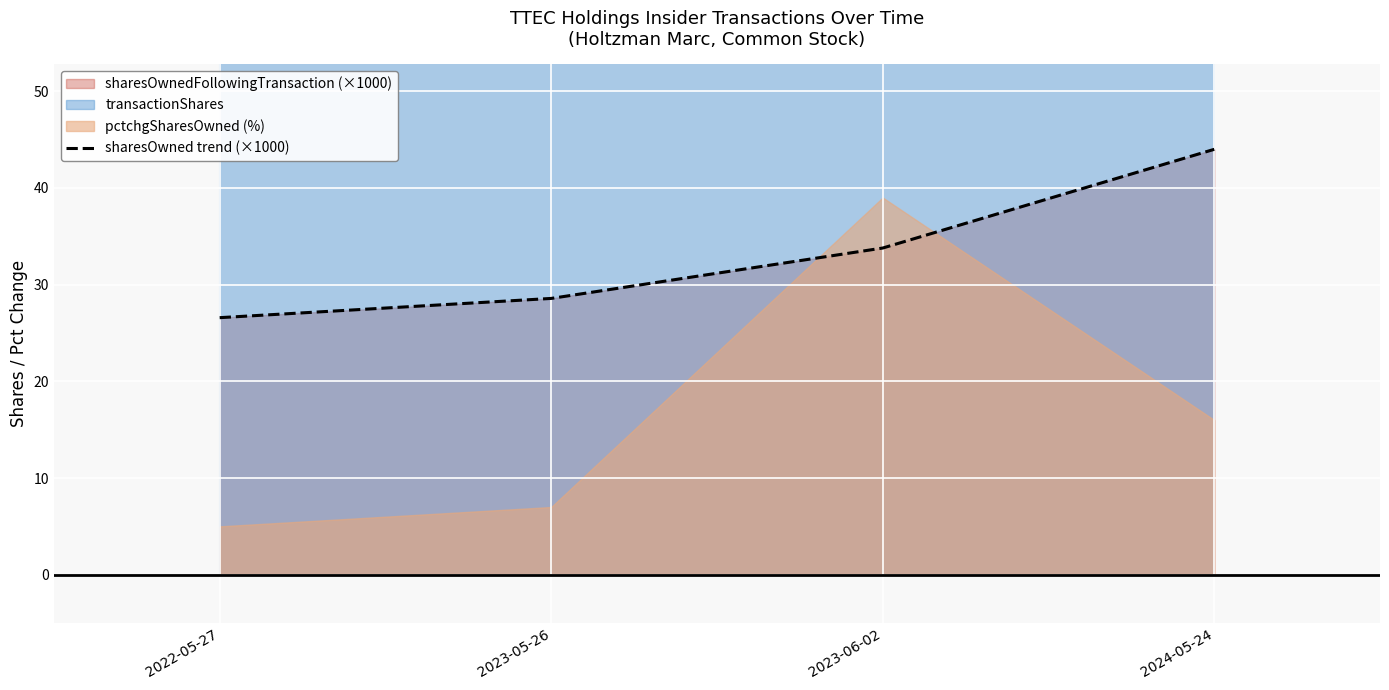

What is the change in value from 2023-05-26 to 2023-06-02?

+5.2